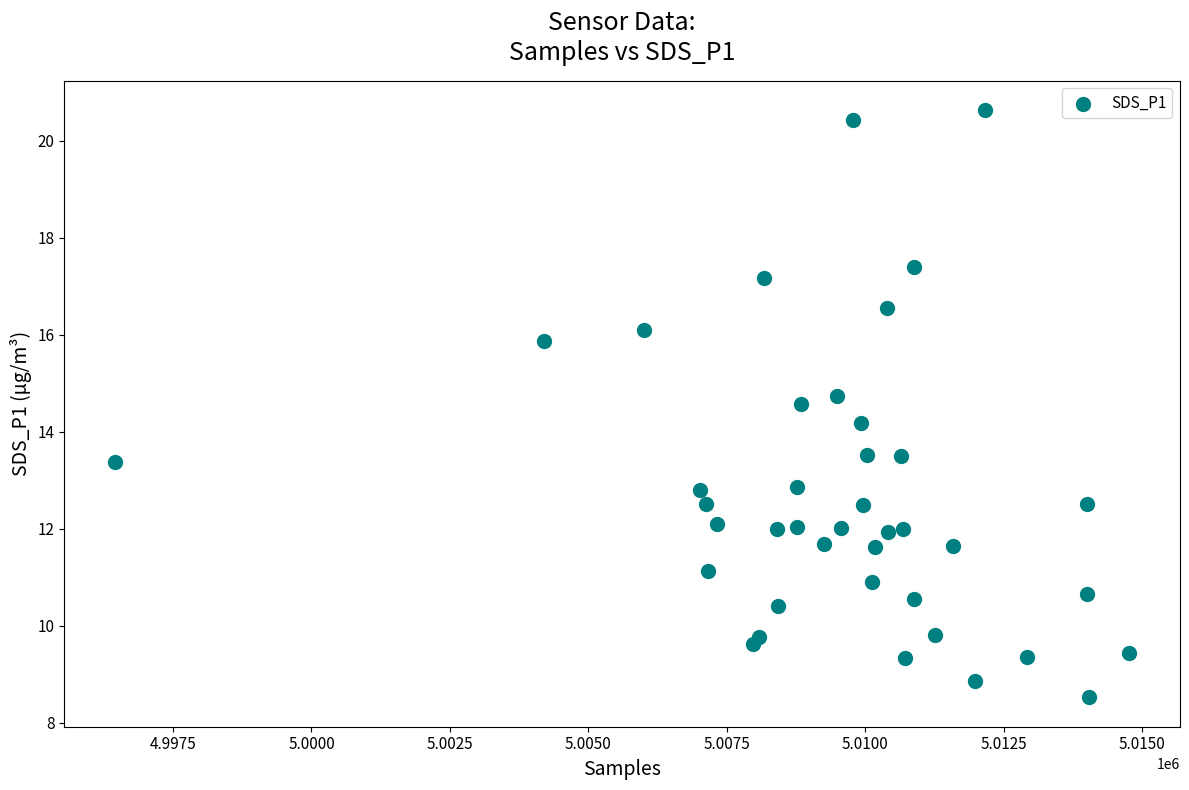

What Y value in the scatter plot is closest to 14?

14.2